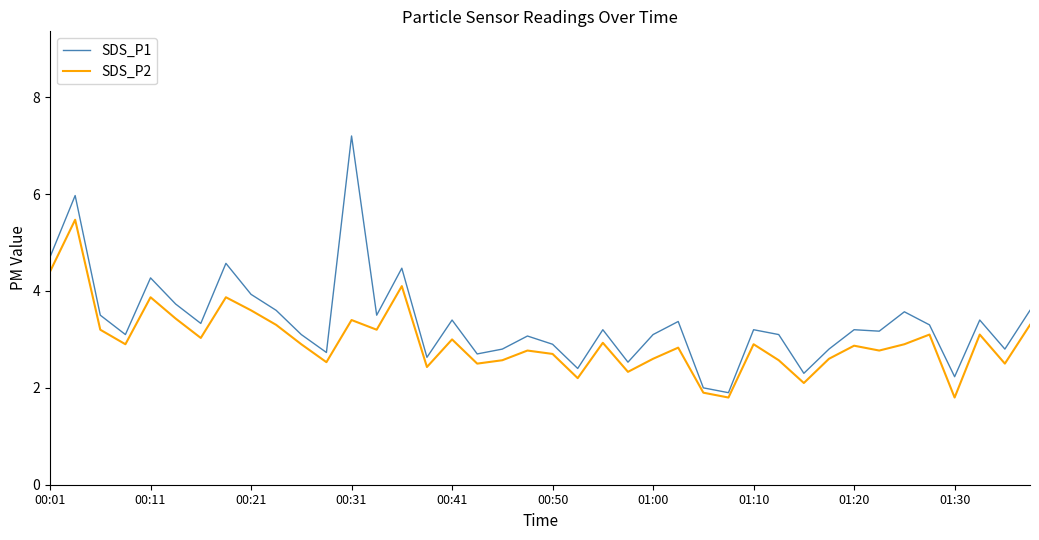

What is the difference between the maximum and minimum values in the SDS_P2 series?

3.7